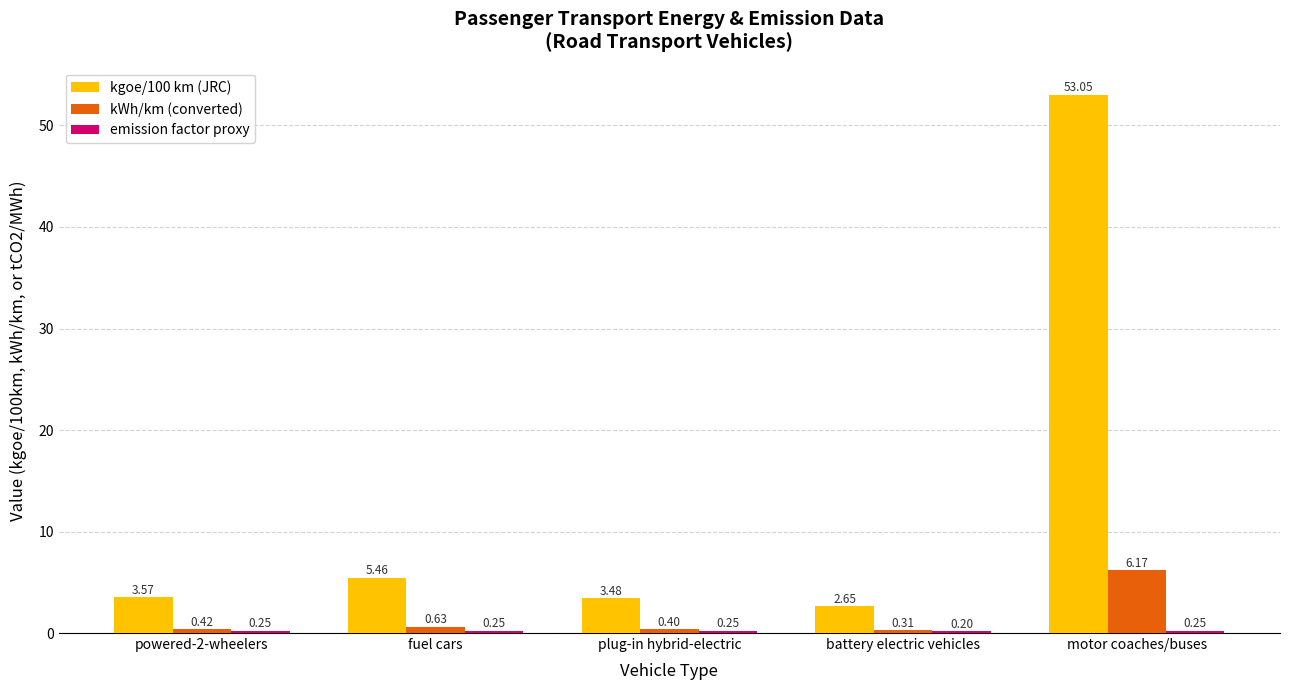

What is the spread (max minus min) of values at battery electric vehicles?

2.4